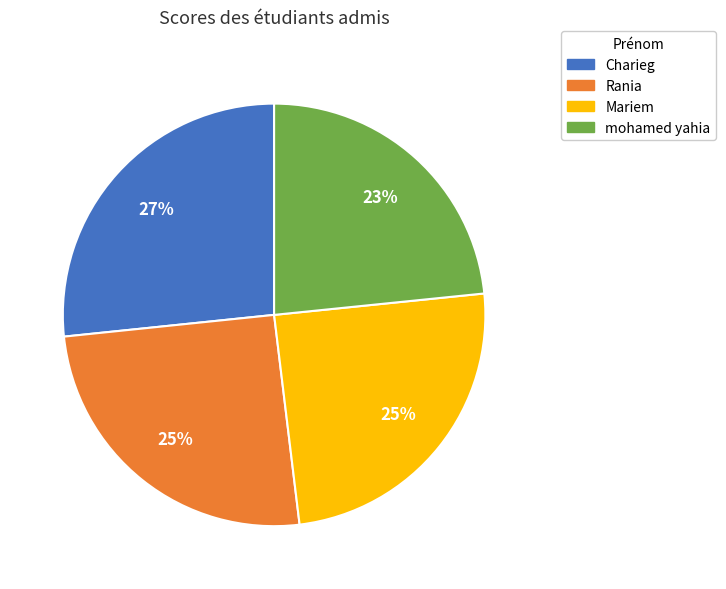

Which category has the smallest portion of the pie?

mohamed yahia